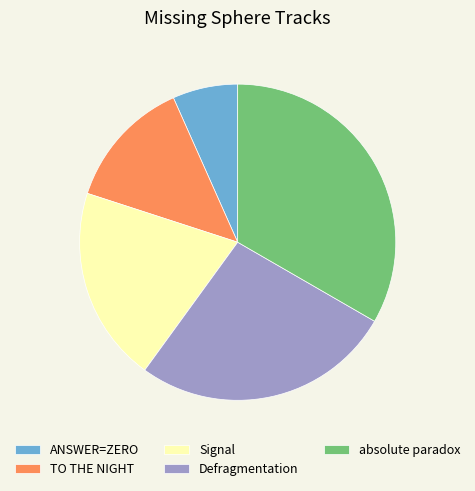

Which has a higher value, Signal or TO THE NIGHT?

Signal